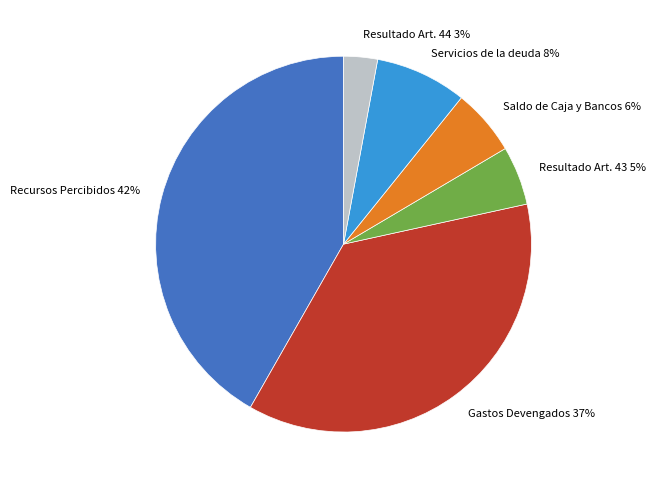

Which has a higher value, Servicios de la deuda or Resultado Art. 44?

Servicios de la deuda